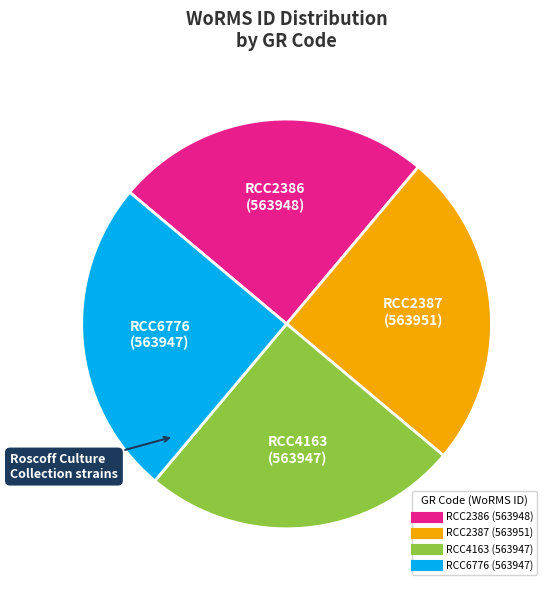

How many segments does this pie chart have?

4